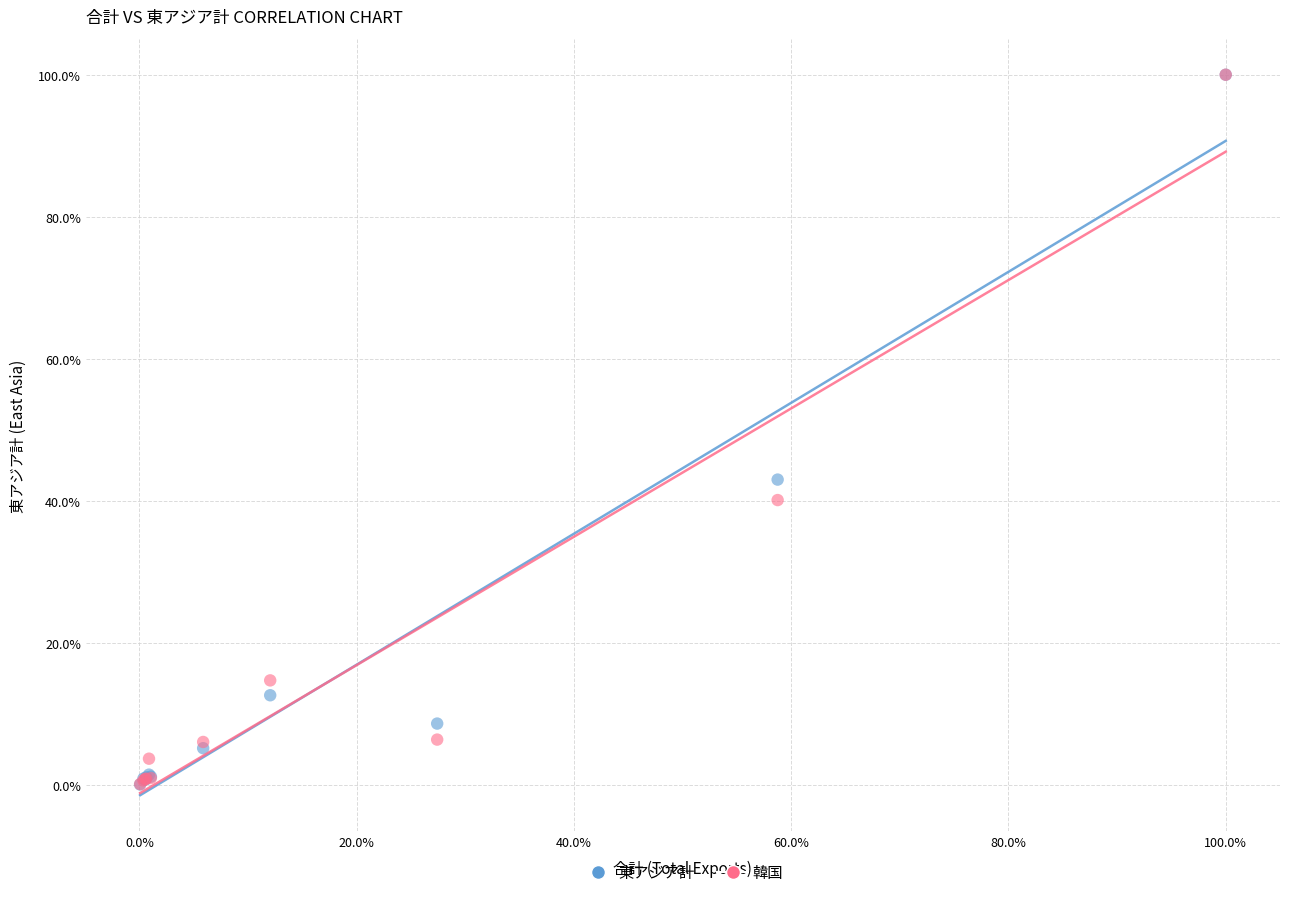

In the 韓国 series, what Y value is closest to 50?

40.1